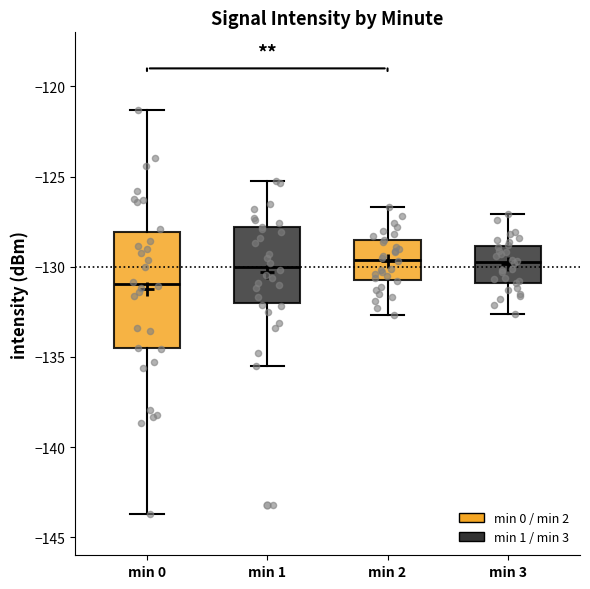

Where does the median line of the box for min 0 sit on the y-axis? The values are not printed on the chart, so give them approximately, as read against the axis.

-131.0